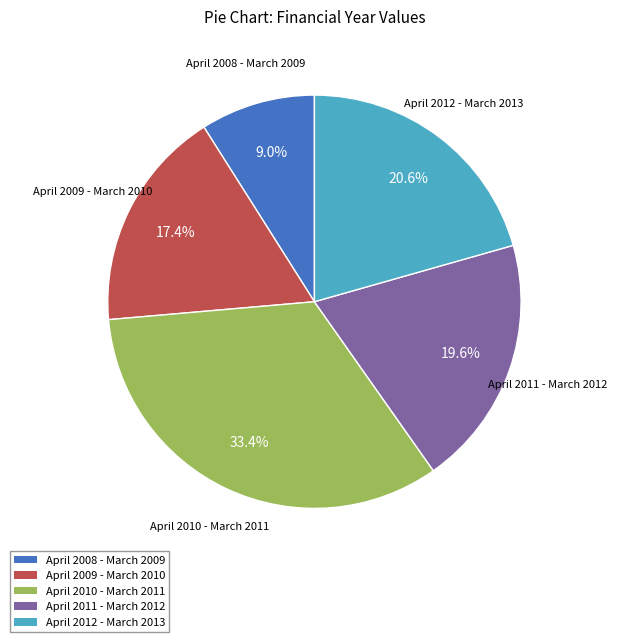

What portion of the pie excludes April 2009 - March 2010?

82.6%